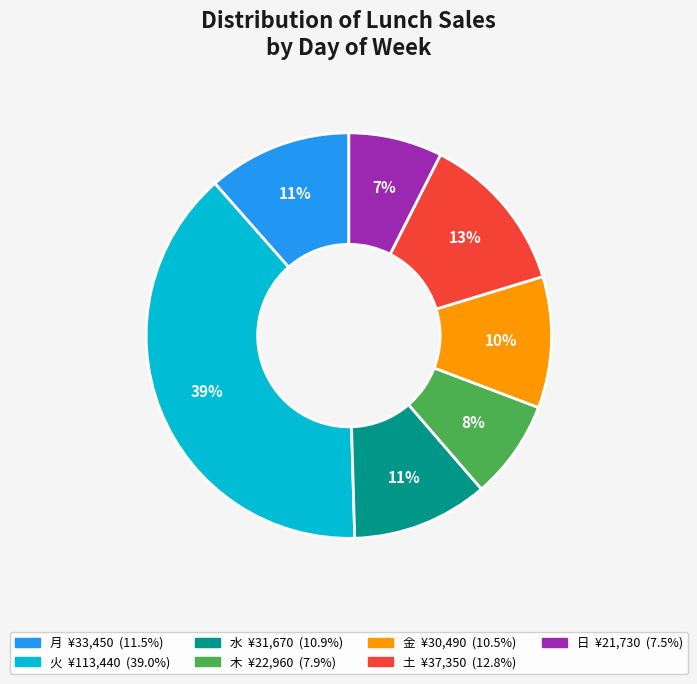

What is the largest slice in the pie chart?

火